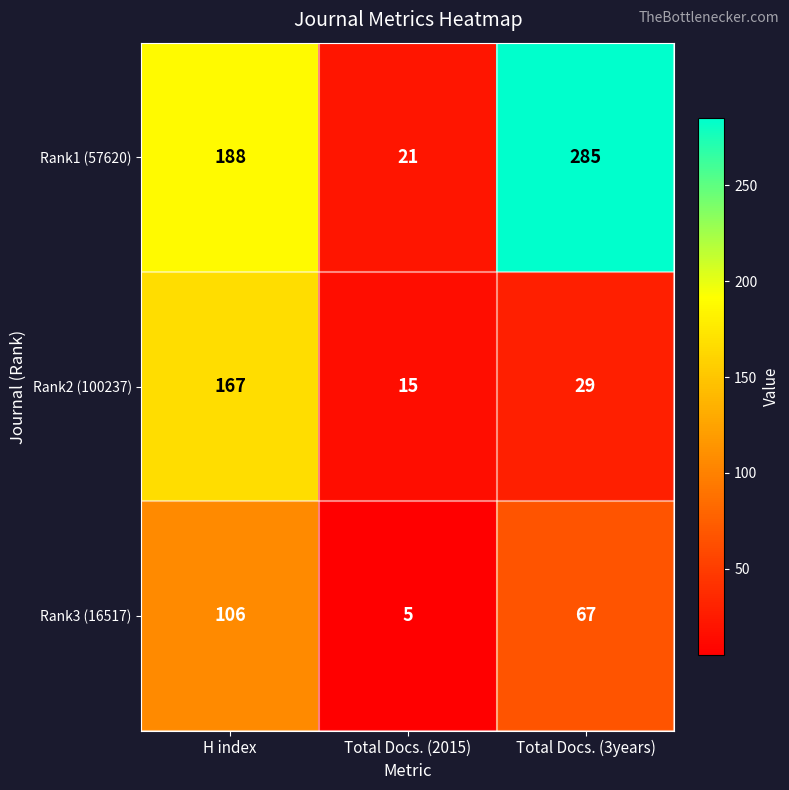

Is it true that Rank3 (16517) equals 118 at Total Docs. (3years)?

False